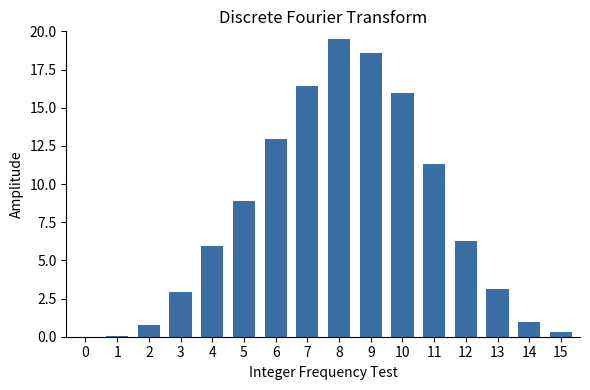

How many categories are shown in the chart?

16